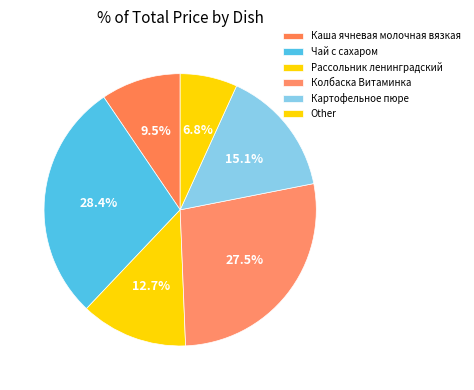

Count the number of slices in the pie.

6